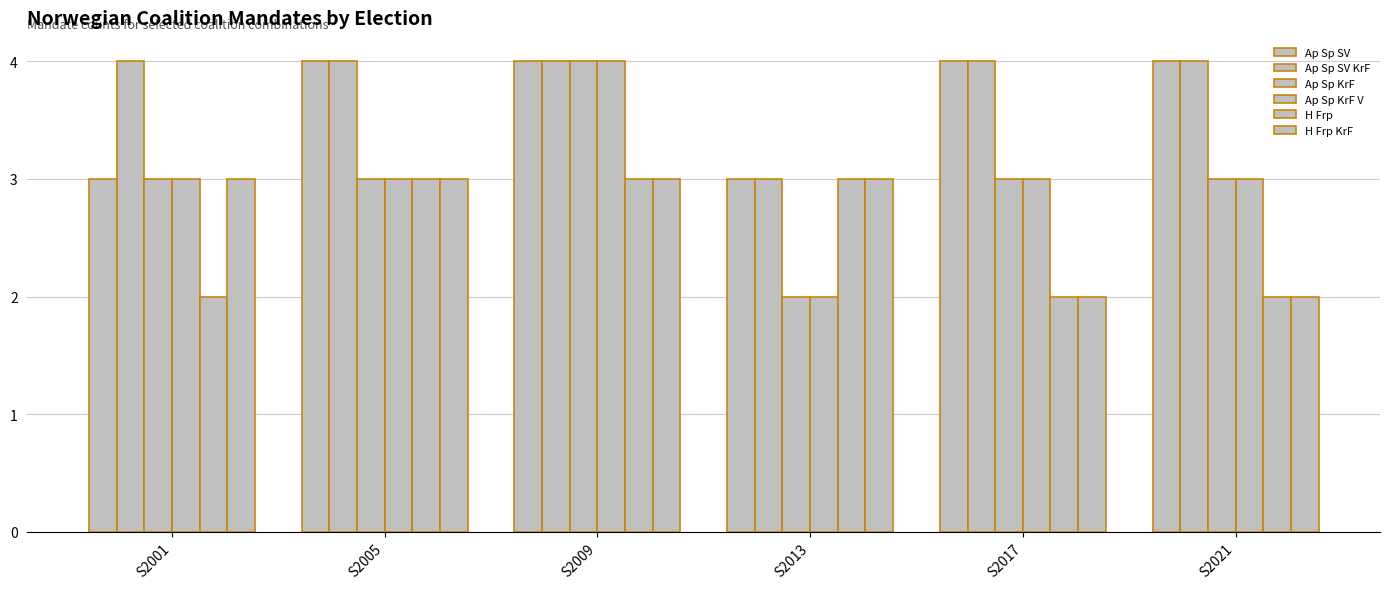

How many values in the H Frp series are below 3?

3